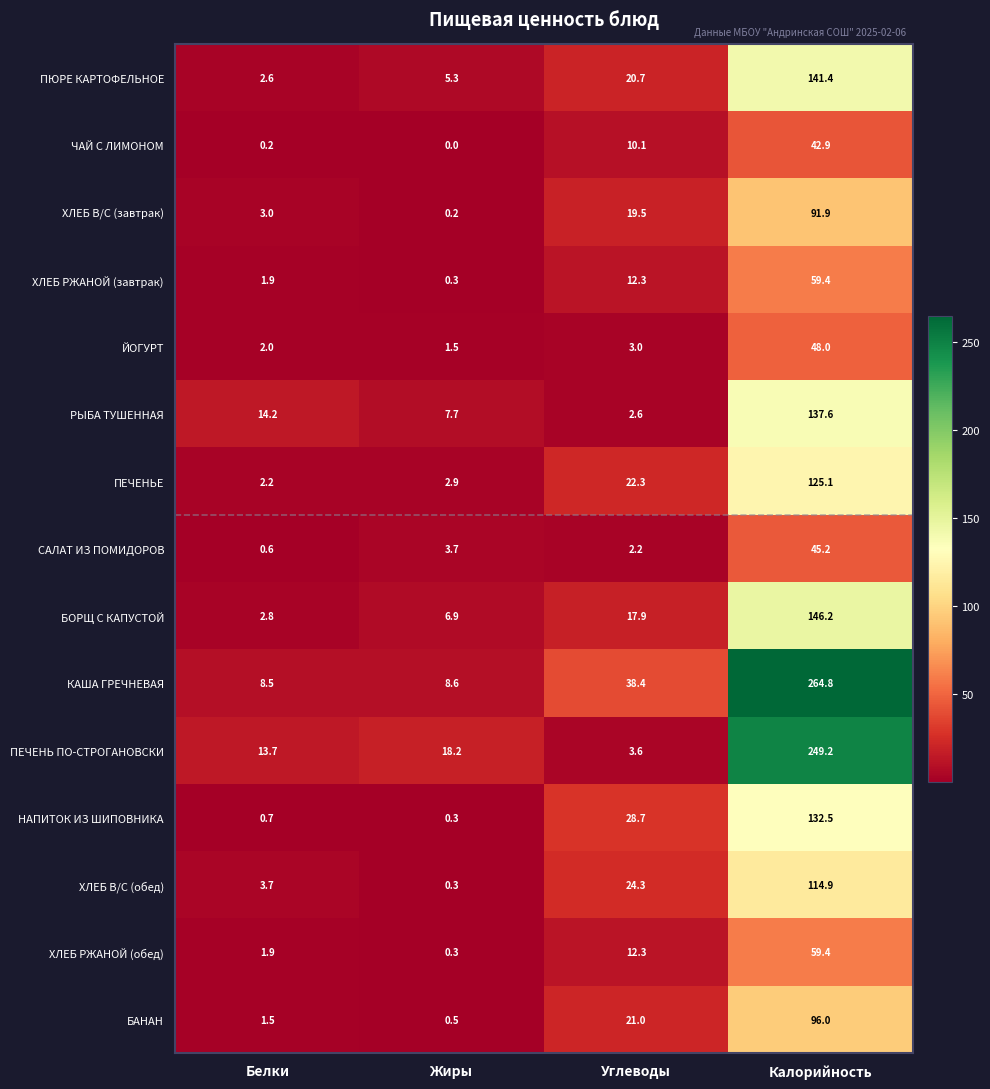

What is the difference between the maximum and minimum values in the ЙОГУРТ series?

46.5